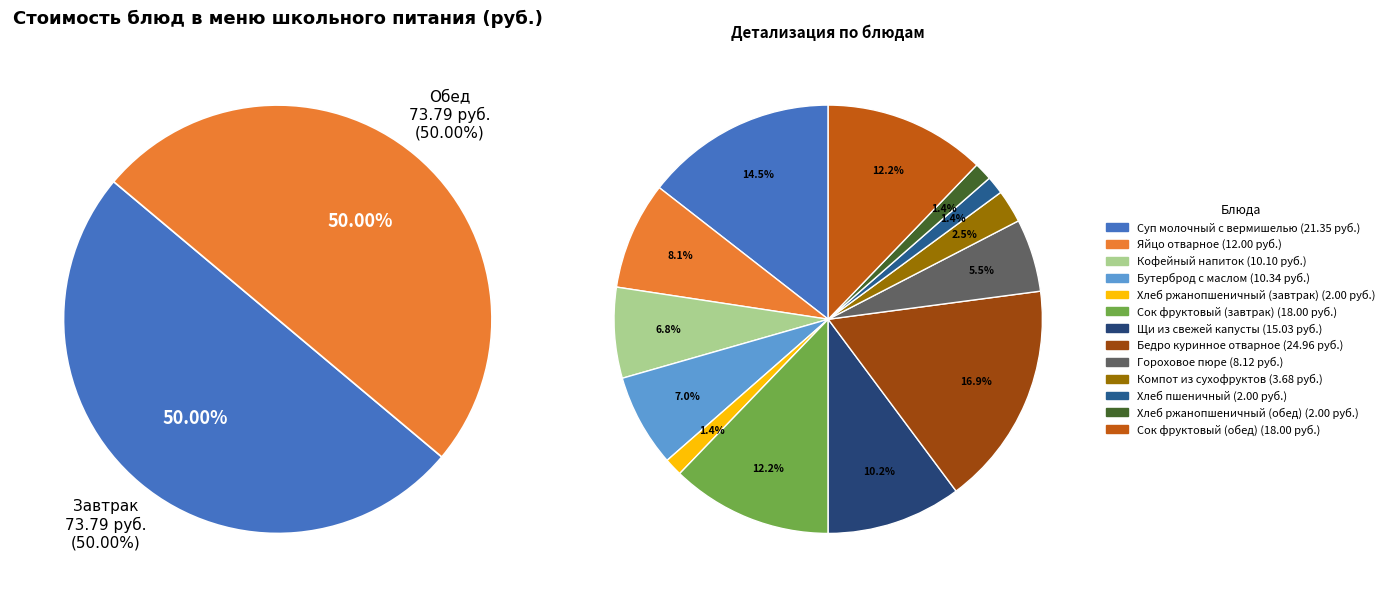

Is Суп молочный с вермишелью the majority of the pie?

No